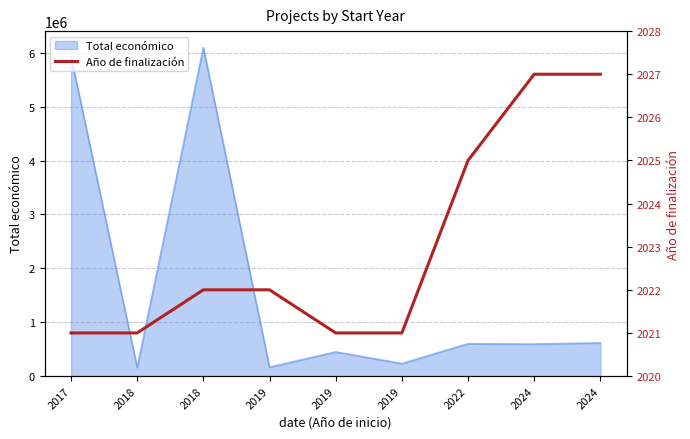

What is the difference between the values at 2022 and 2018?

4